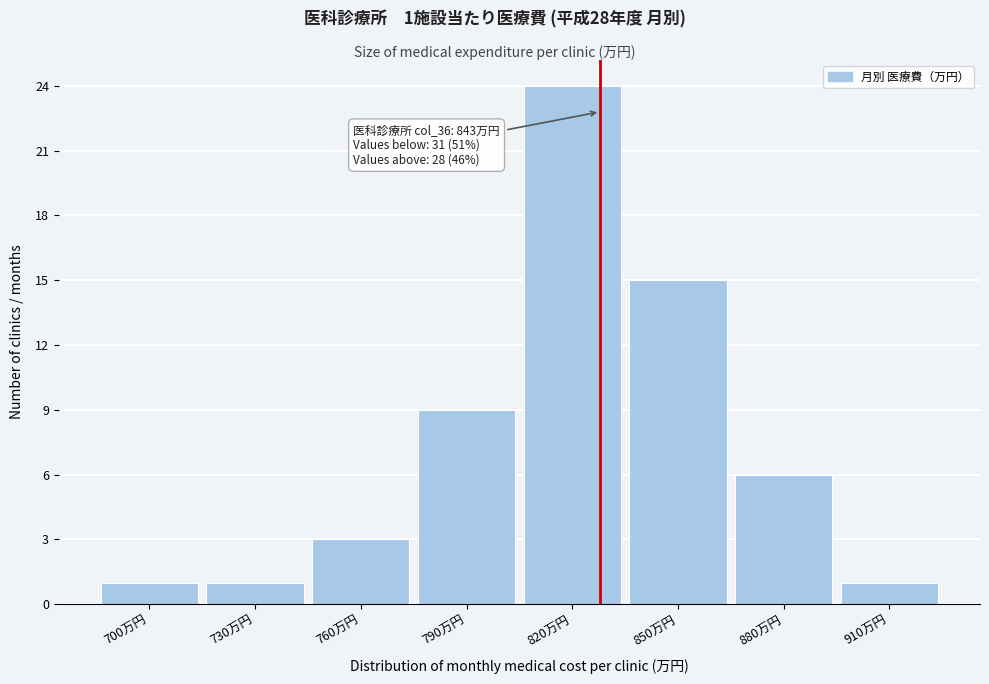

Reading right to left, list all the values displayed in this chart.

910万円=1	880万円=6	850万円=15	820万円=24	790万円=9	760万円=3	730万円=1	700万円=1